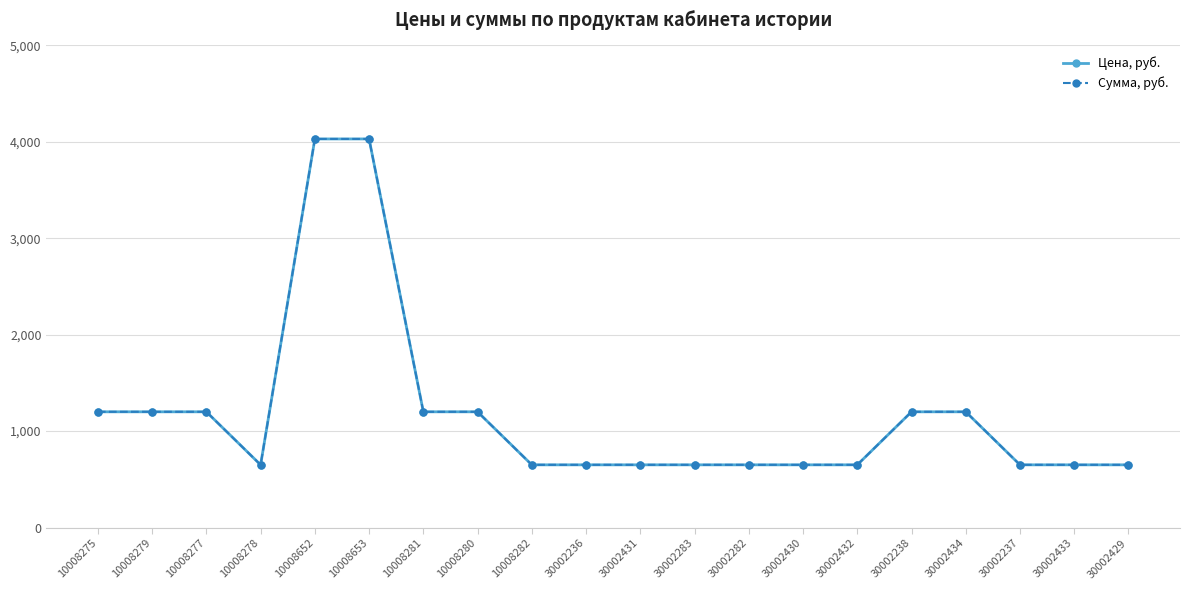

Reading left to right, transcribe all the data shown in this chart.

Цена, руб.: 10008275=1200	10008279=1200	10008277=1200	10008278=650	10008652=4030	10008653=4030	10008281=1200	10008280=1200	10008282=650	30002236=650	30002431=650	30002283=650	30002282=650	30002430=650	30002432=650	30002238=1200	30002434=1200	30002237=650	30002433=650	30002429=650
Сумма, руб.: 10008275=1200	10008279=1200	10008277=1200	10008278=650	10008652=4030	10008653=4030	10008281=1200	10008280=1200	10008282=650	30002236=650	30002431=650	30002283=650	30002282=650	30002430=650	30002432=650	30002238=1200	30002434=1200	30002237=650	30002433=650	30002429=650